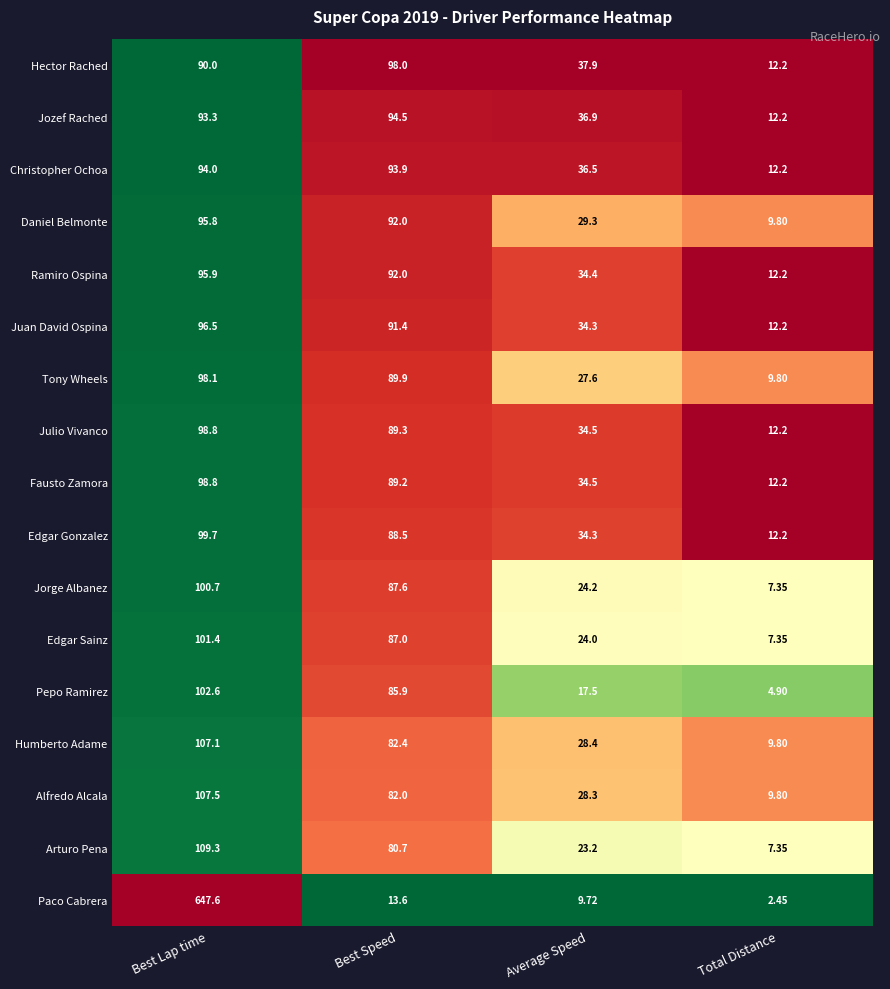

List the labels in order of Tony Wheels value, smallest first.

Total Distance, Average Speed, Best Speed, Best Lap time